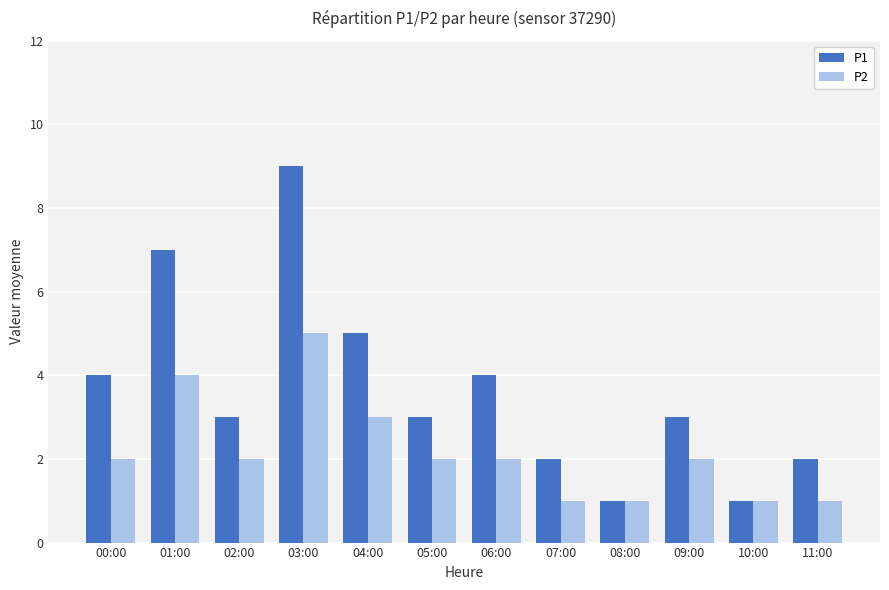

Reading right to left, extract all data points from this chart.

P1: 2	1	3	1	2	4	3	5	9	3	7	4
P2: 1	1	2	1	1	2	2	3	5	2	4	2